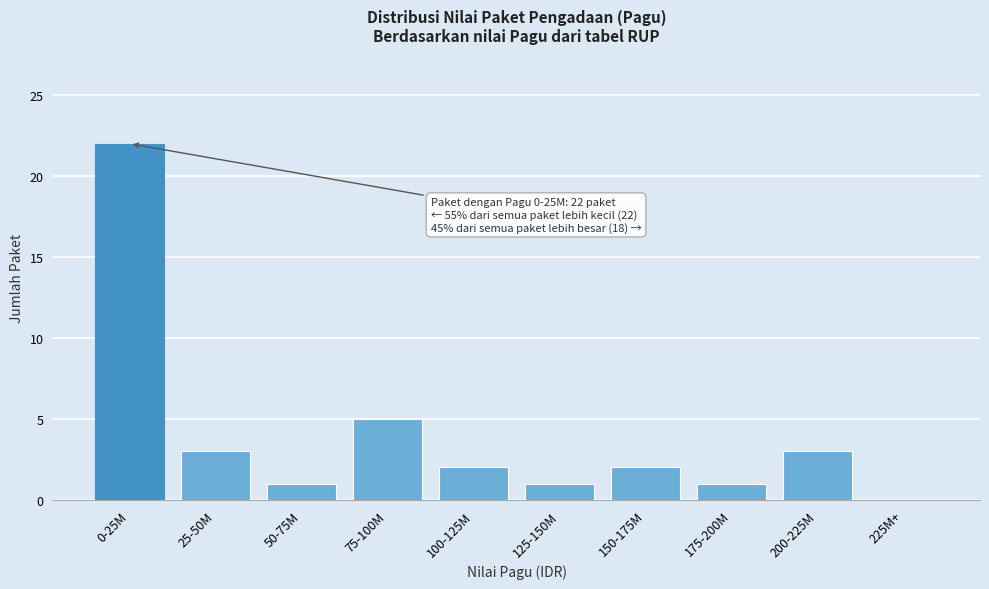

Reading left to right, extract all data points from this chart.

0-25M=22	25-50M=3	50-75M=1	75-100M=5	100-125M=2	125-150M=1	150-175M=2	175-200M=1	200-225M=3	225M+=0